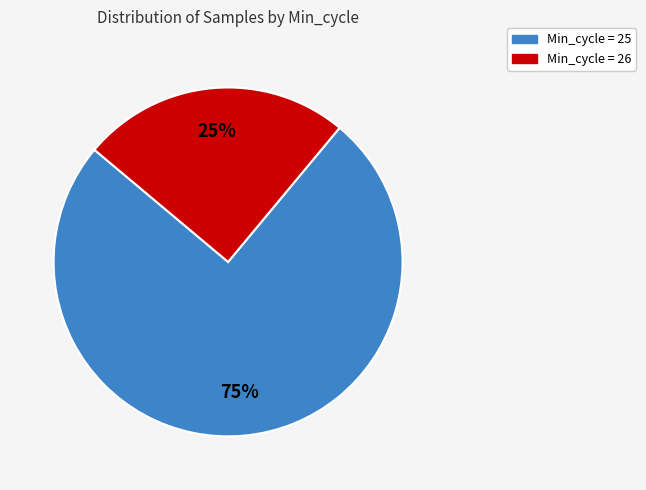

To the nearest percent, what is the average slice percentage?

50%